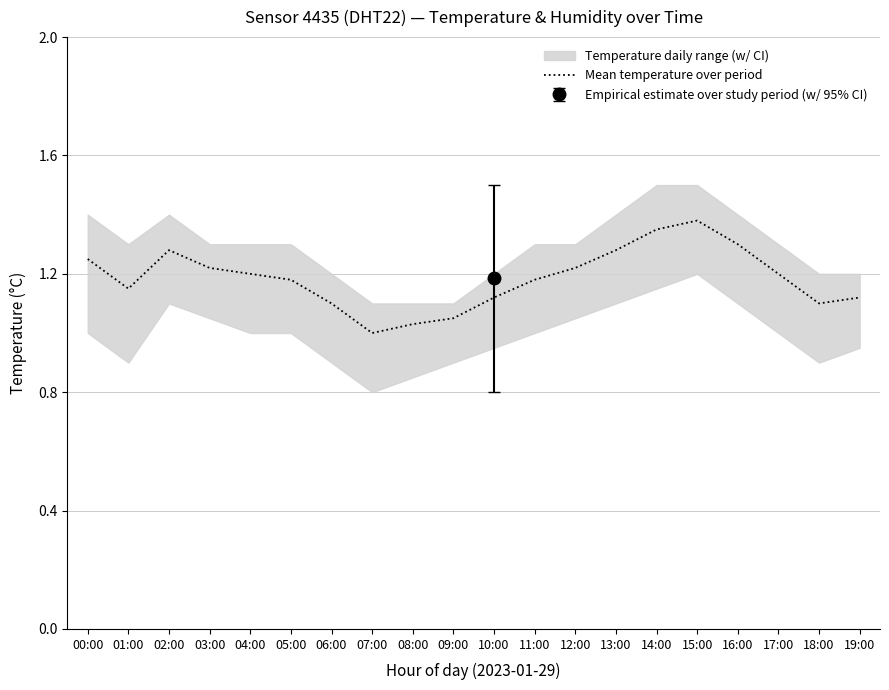

List the labels in order of value, largest first.

15:00, 14:00, 16:00, 02:00, 13:00, 00:00, 03:00, 12:00, 04:00, 17:00, 05:00, 11:00, 01:00, 10:00, 19:00, 06:00, 18:00, 09:00, 08:00, 07:00